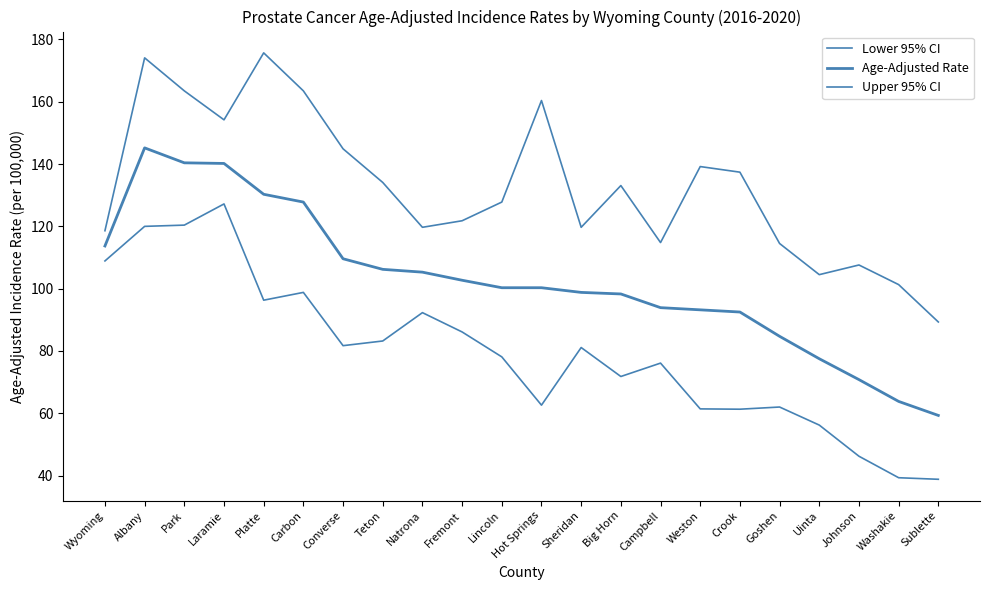

Does the chart display data point markers on the line(s)?

No